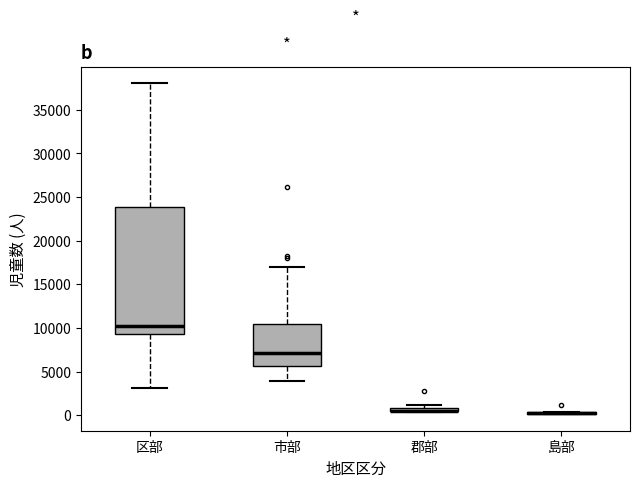

Which box is the tallest, from its lower edge to its upper edge?

区部